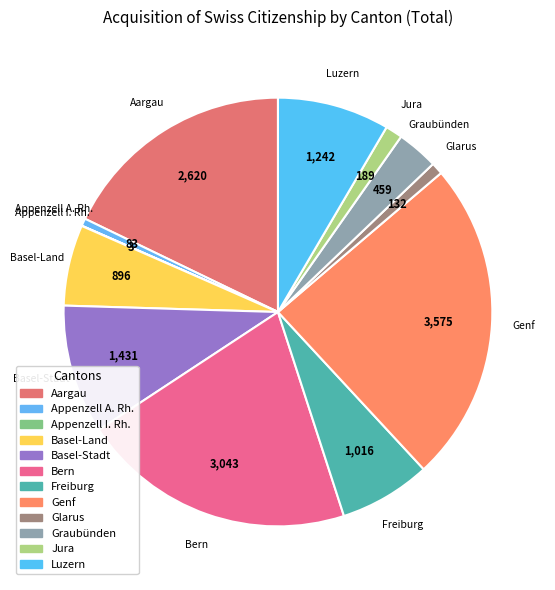

Combined, do Aargau and Freiburg account for over 50%?

No